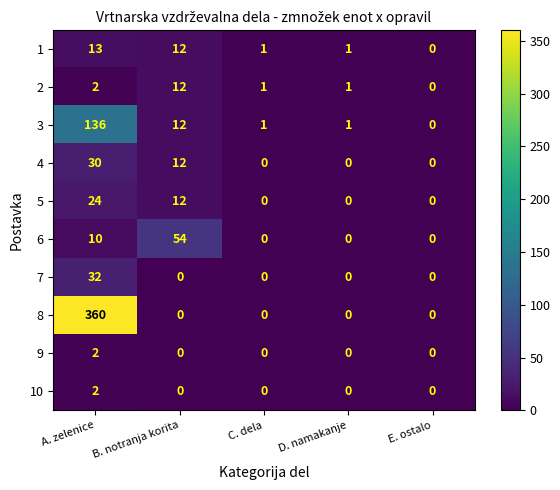

What is the total value across all series at D. namakanje?

3